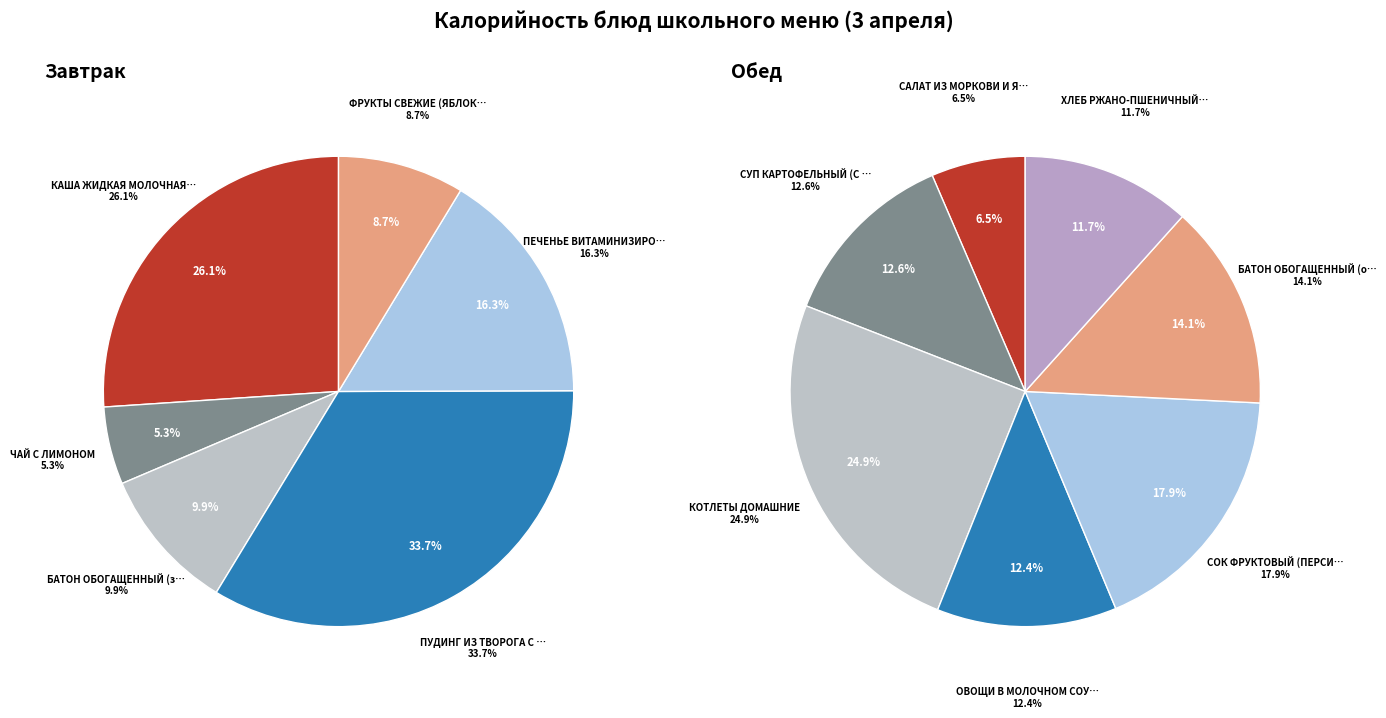

Between КАША ЖИДКАЯ МОЛОЧНАЯ ПШЕНИЧНАЯ С МАСЛОМ and ФРУКТЫ СВЕЖИЕ (ЯБЛОКИ), which series saw the biggest shift?

Завтрак